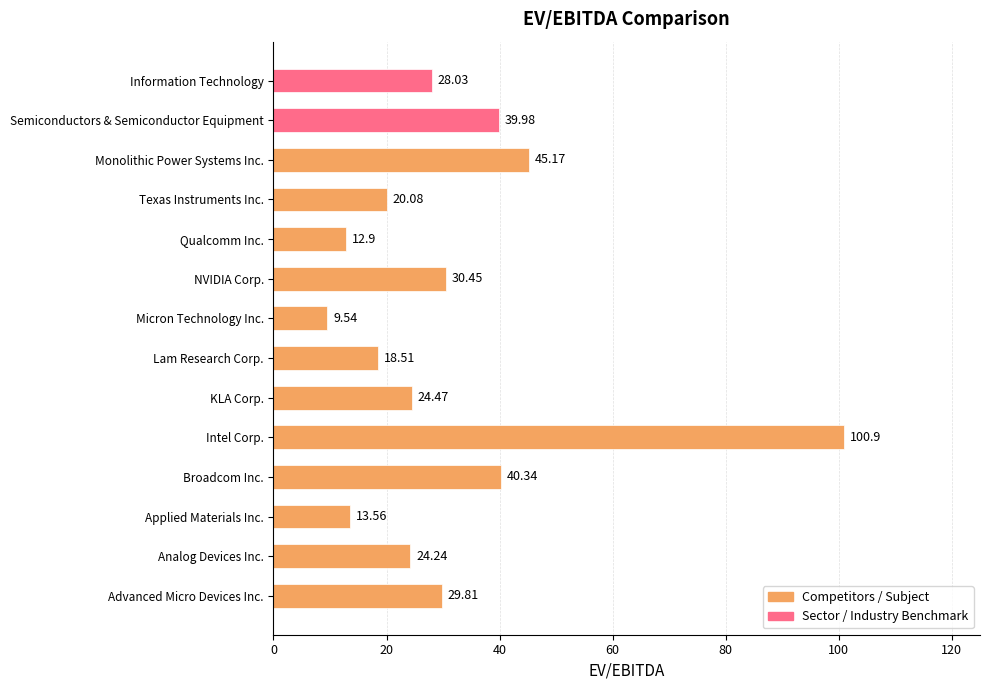

How many bars are there in total?

14